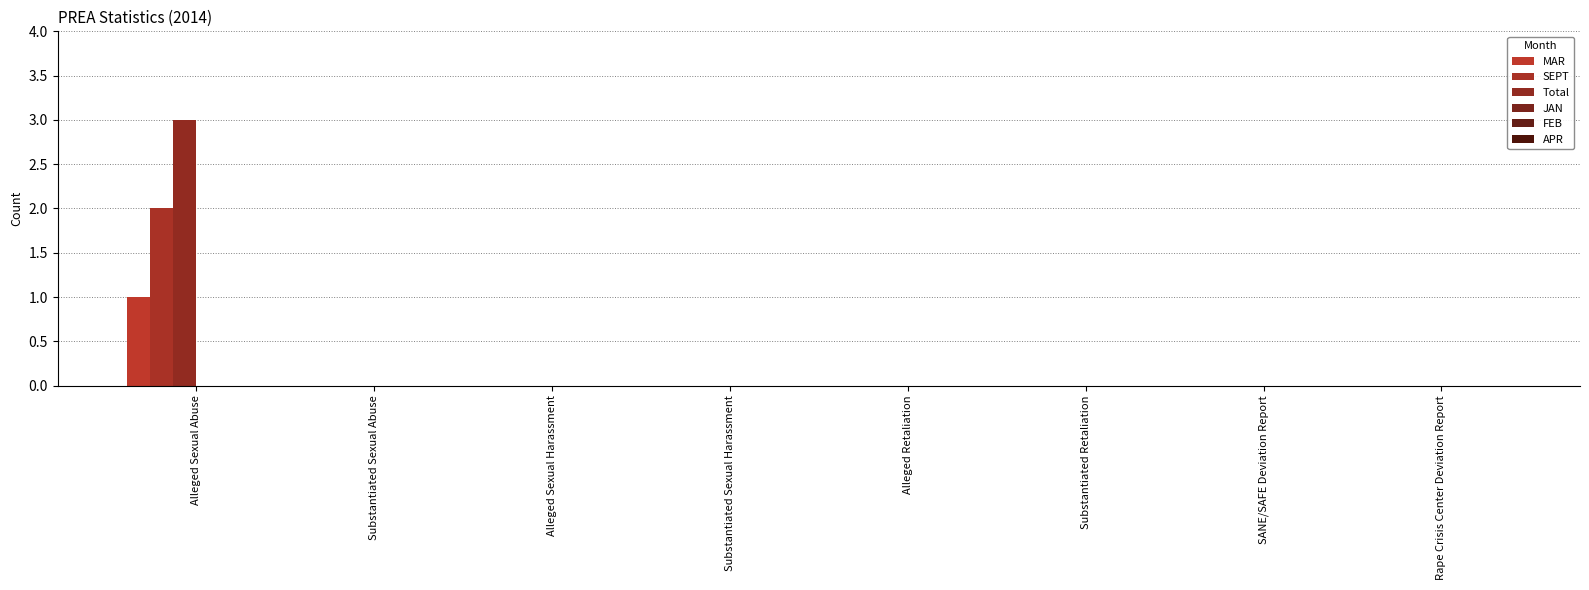

Are the bars horizontal?

No